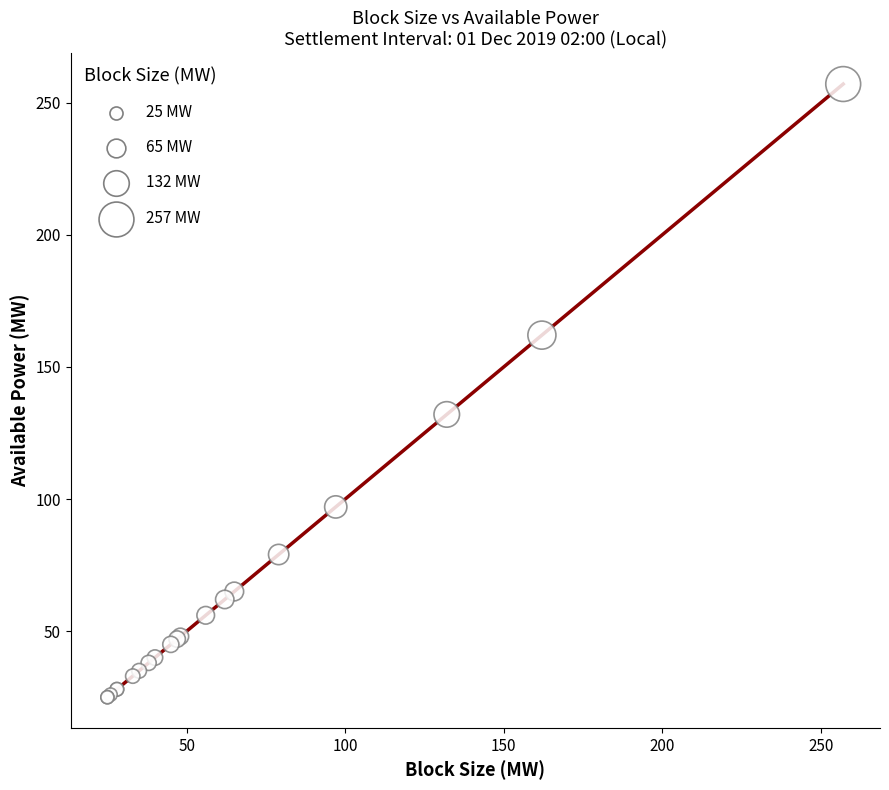

What Y value in the scatter plot is closest to 141?

132